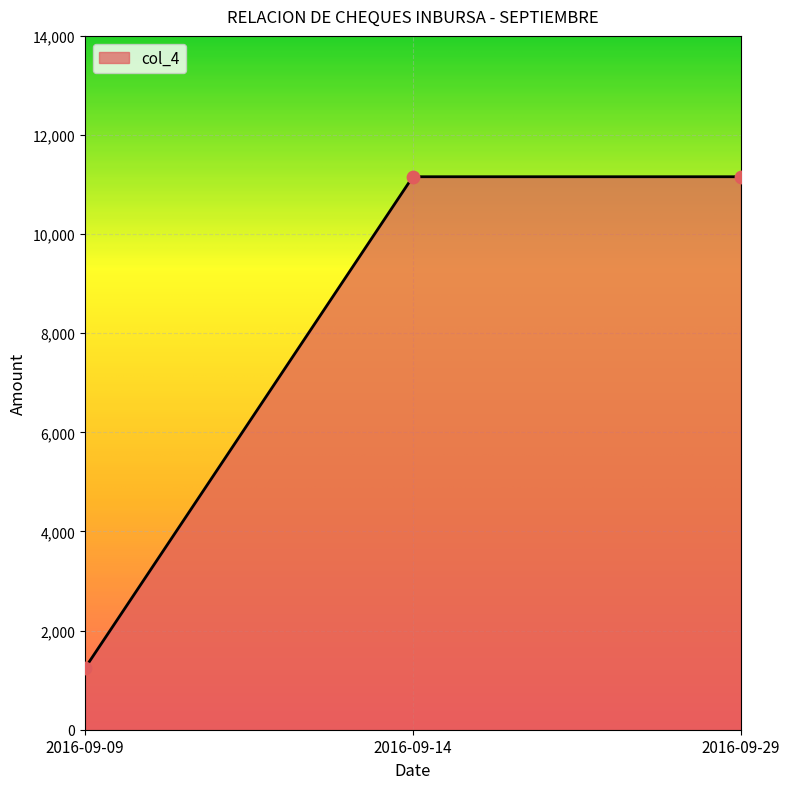

What is the ratio of the value at 2016-09-09 to the value at 2016-09-14?

0.1